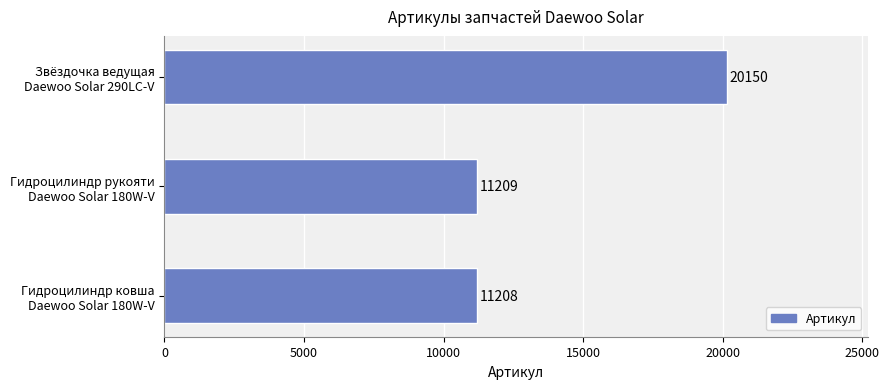

How many values are below 11209?

1